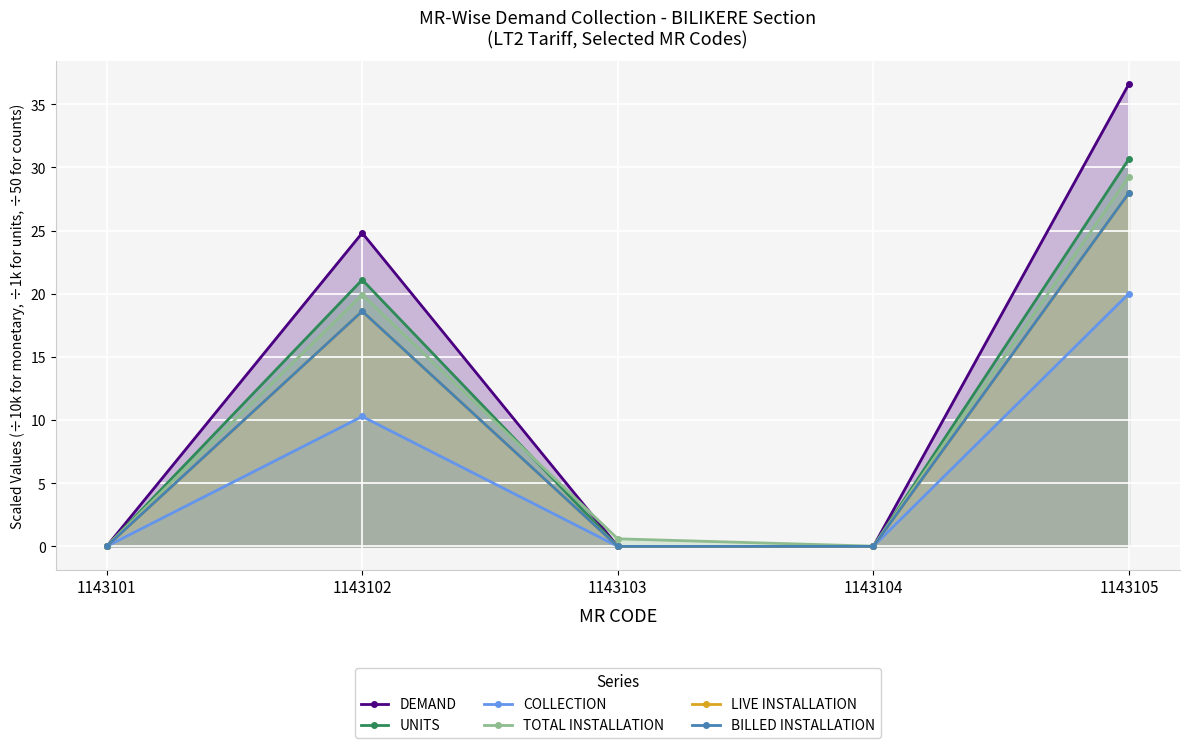

What is the sum of all COLLECTION values?

30.3